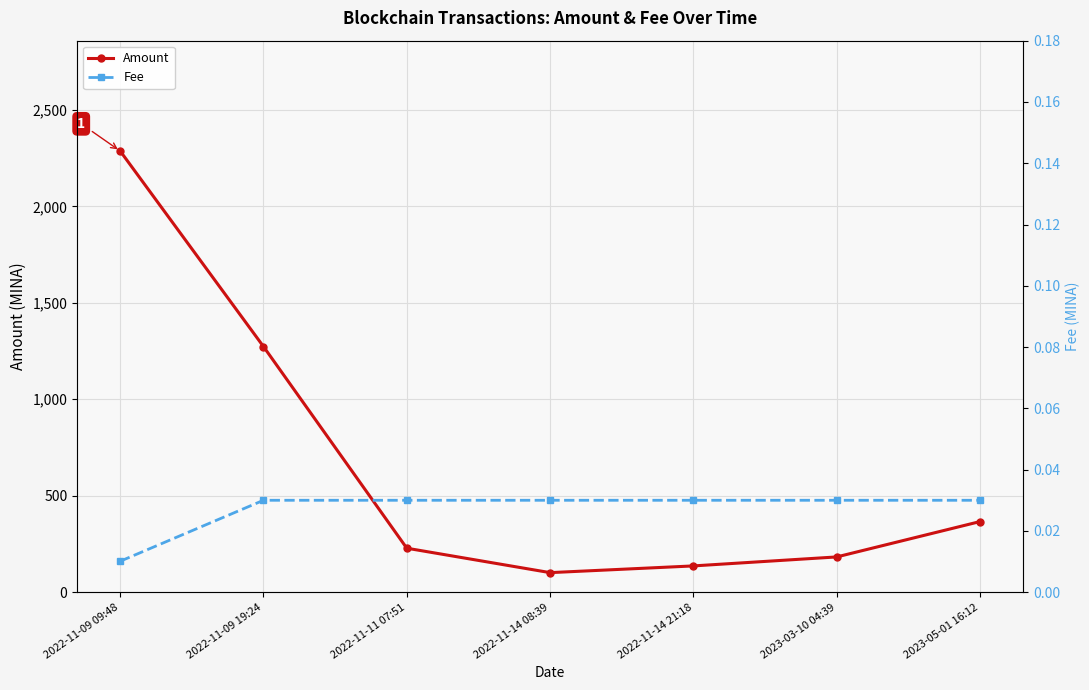

True or false: Fee has more than 2 points higher than both neighbors.

False